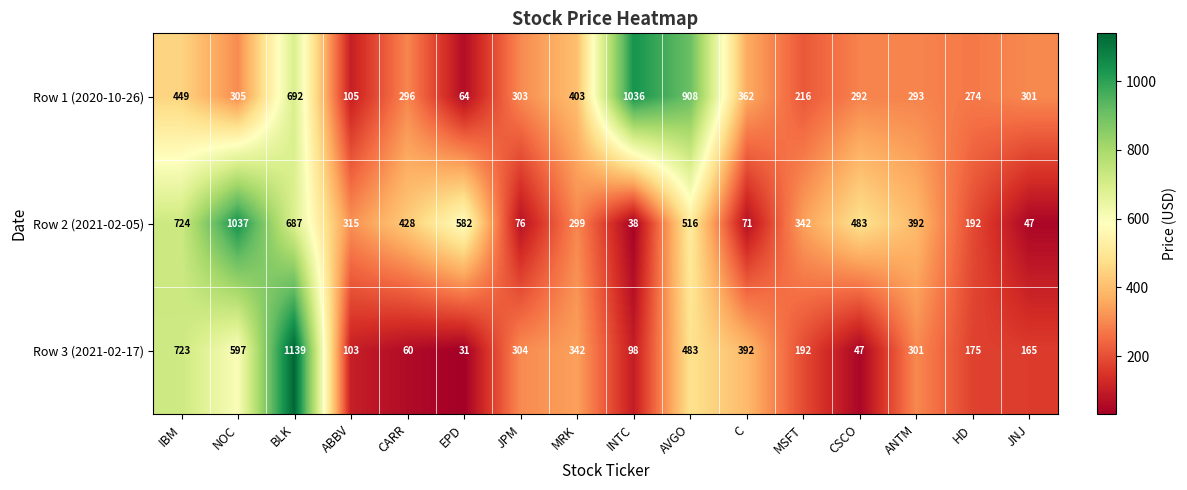

At how many categories does at least one series exceed 138?

16